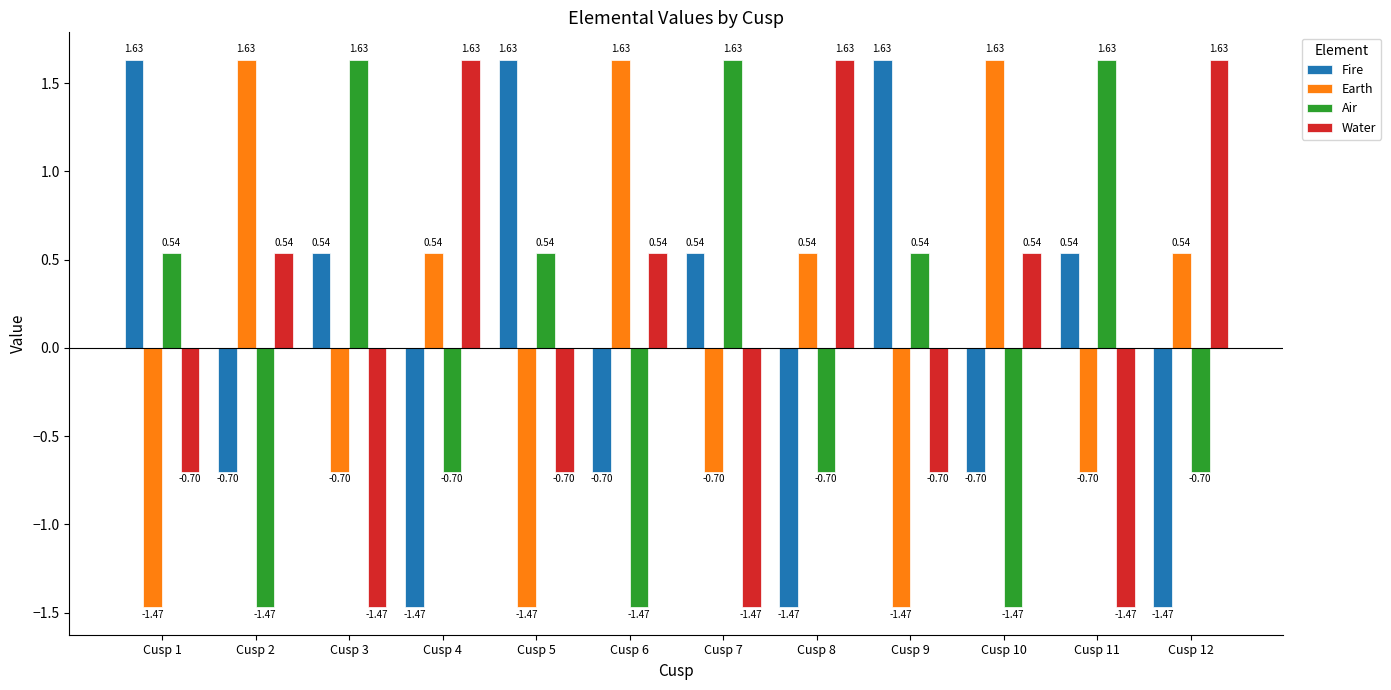

What is the spread (max minus min) of values at Cusp 10?

3.1